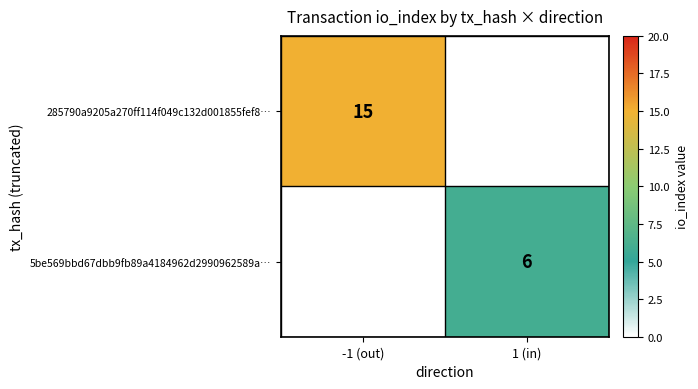

The 285790a9205a270ff114f049c132d001855fef8… series shows 25.2 at -1 (out). True or false?

False